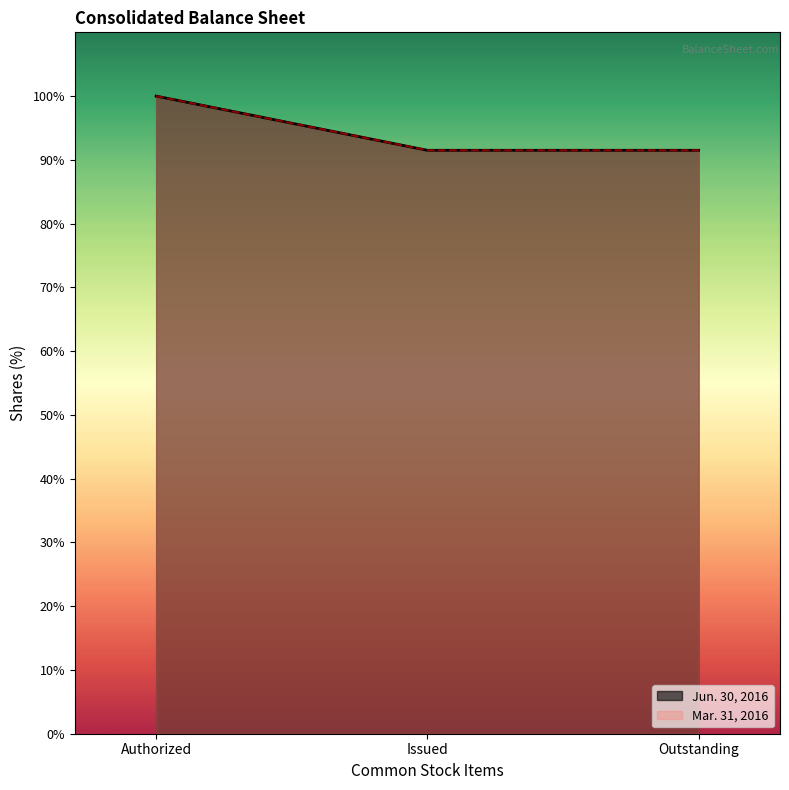

List the labels in order of value, smallest first.

Issued, Outstanding, Authorized